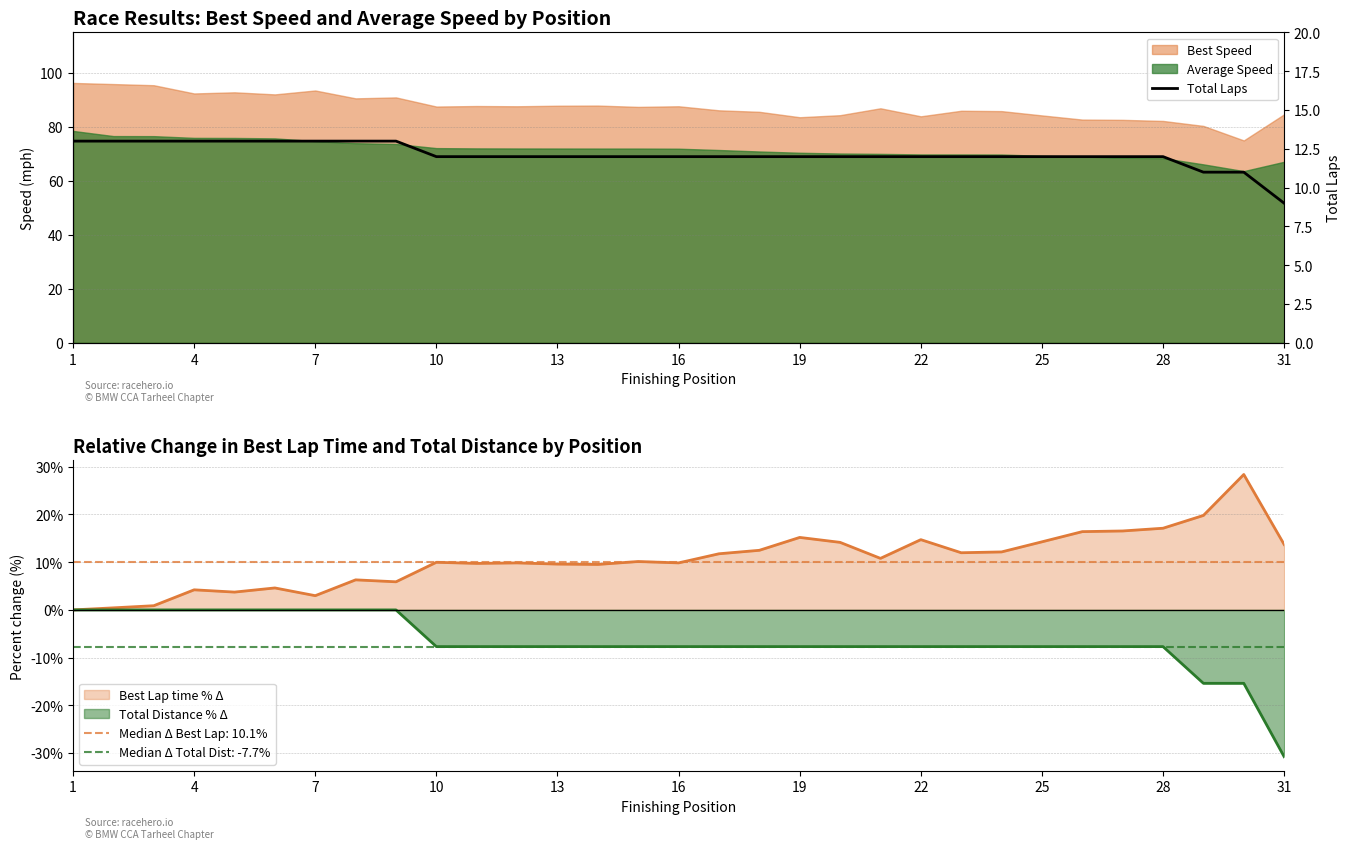

True or false: the data has more than 1 interior local peaks.

False